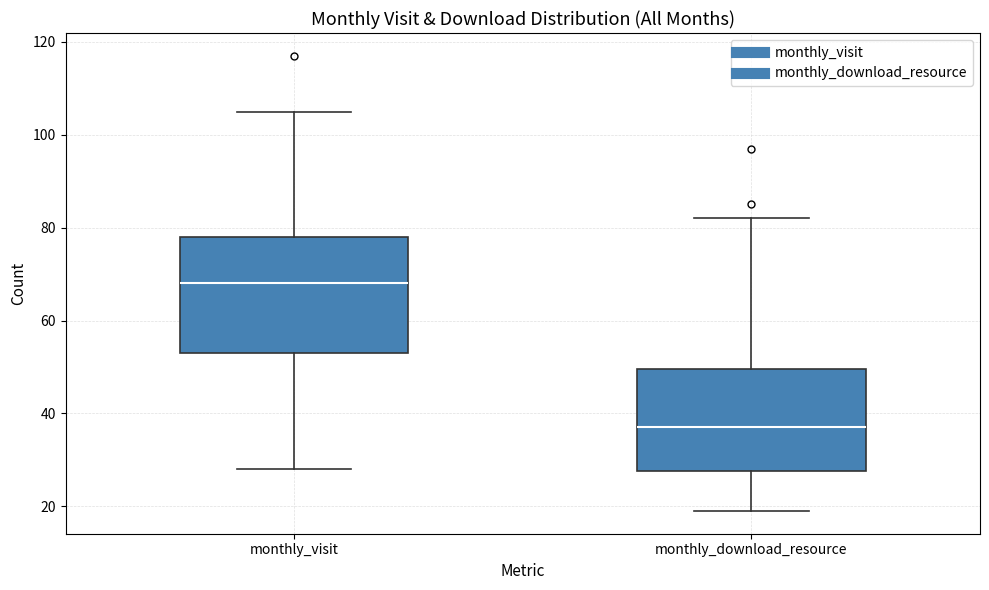

Reading left to right, transcribe this box plot: for each box, give where its median line is, the range the box spans, and where its two whiskers end, as read against the y-axis. The values are not printed on the chart, so give them approximately, as read against the axis.

monthly_visit: median 68, box 54 to 78, whiskers 28 to 106
monthly_download_resource: median 38, box 28 to 50, whiskers 20 to 82